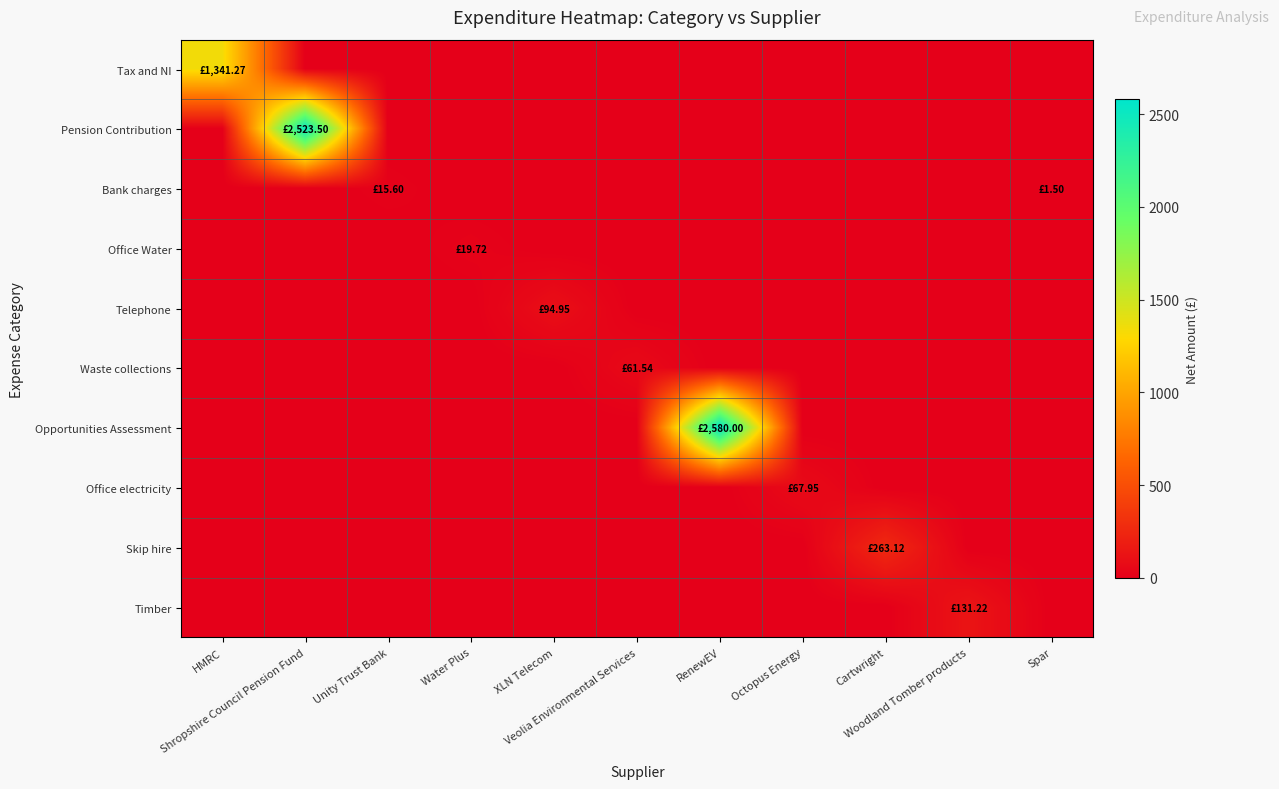

At which category is the sum across all series the highest?

RenewEV